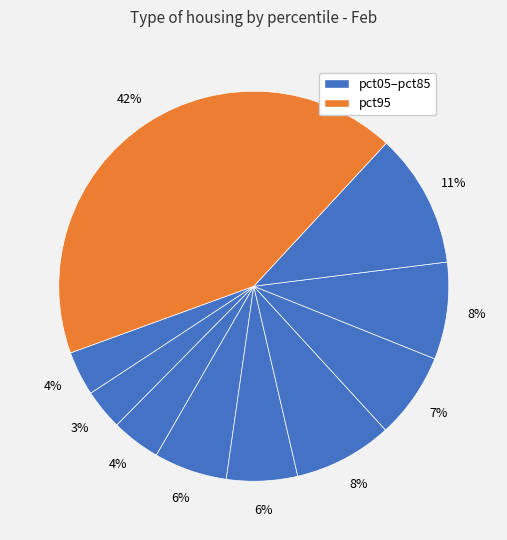

How many segments does this pie chart have?

10